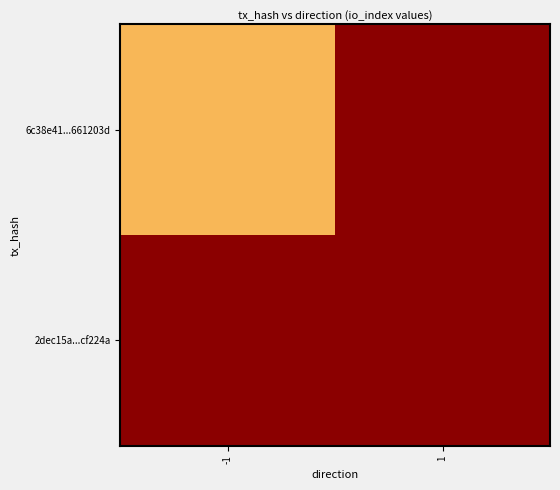

Reading right to left, list all the values displayed in this chart.

6c38e41...661203d: 1=0	-1=67
2dec15a...cf224a: 1=0	-1=0